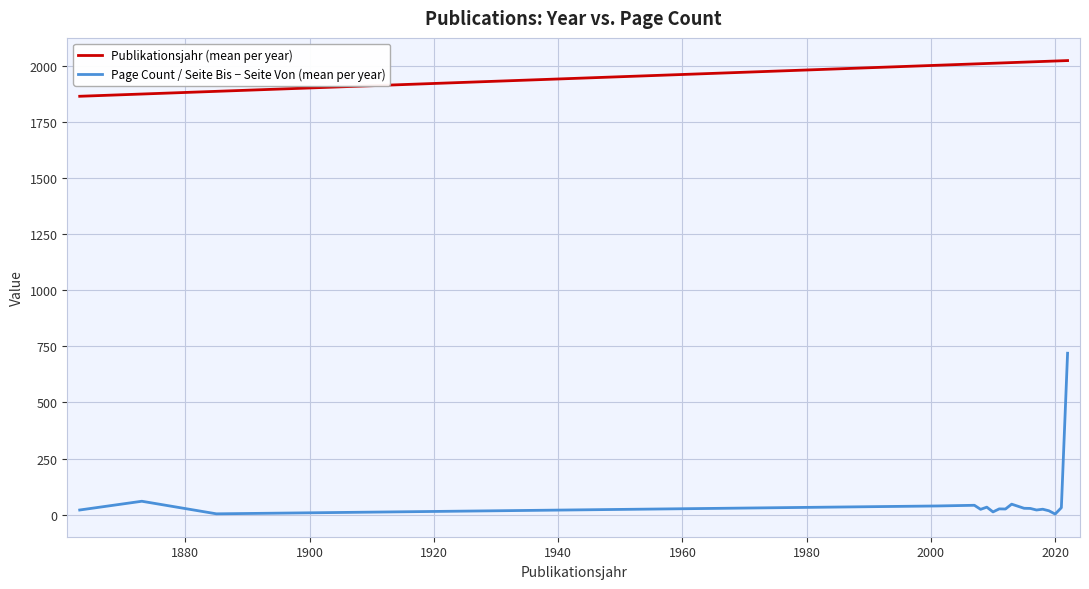

Which series has the largest total across all categories?

Publikationsjahr (mean per year)